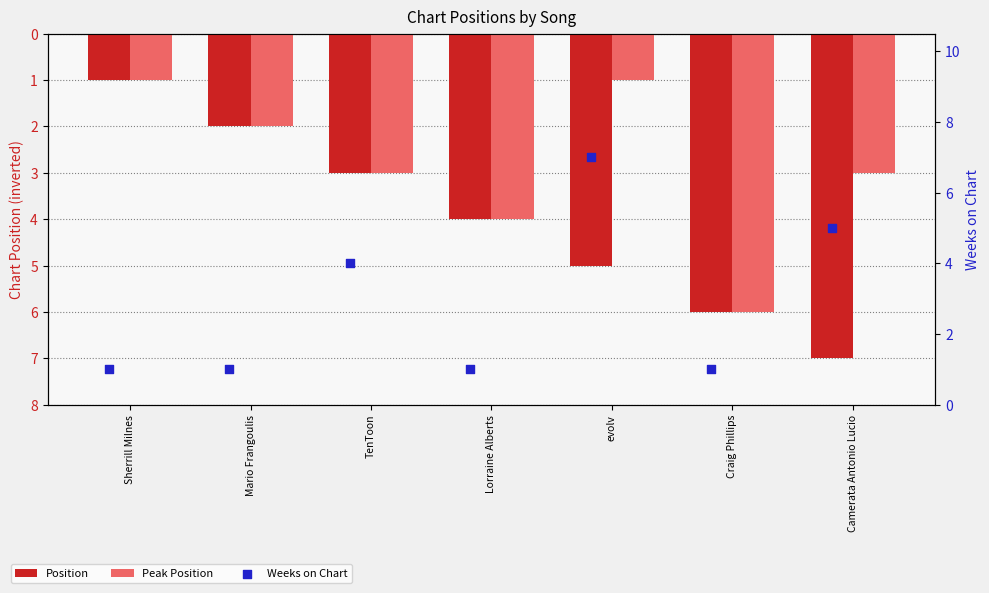

What are all the series names shown in the legend?

Position, Peak Position, Weeks on Chart